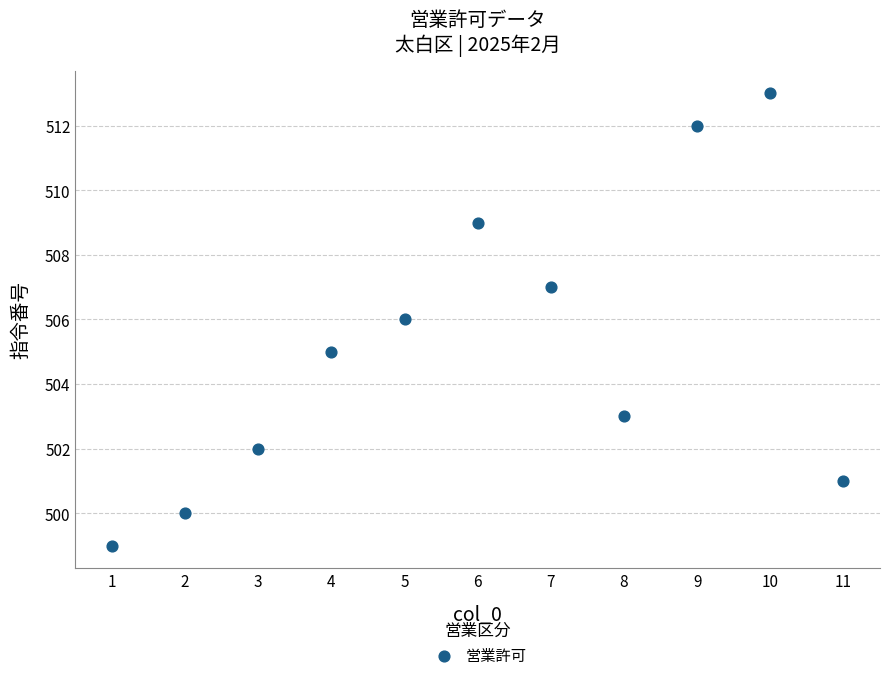

What is the average Y value?

505